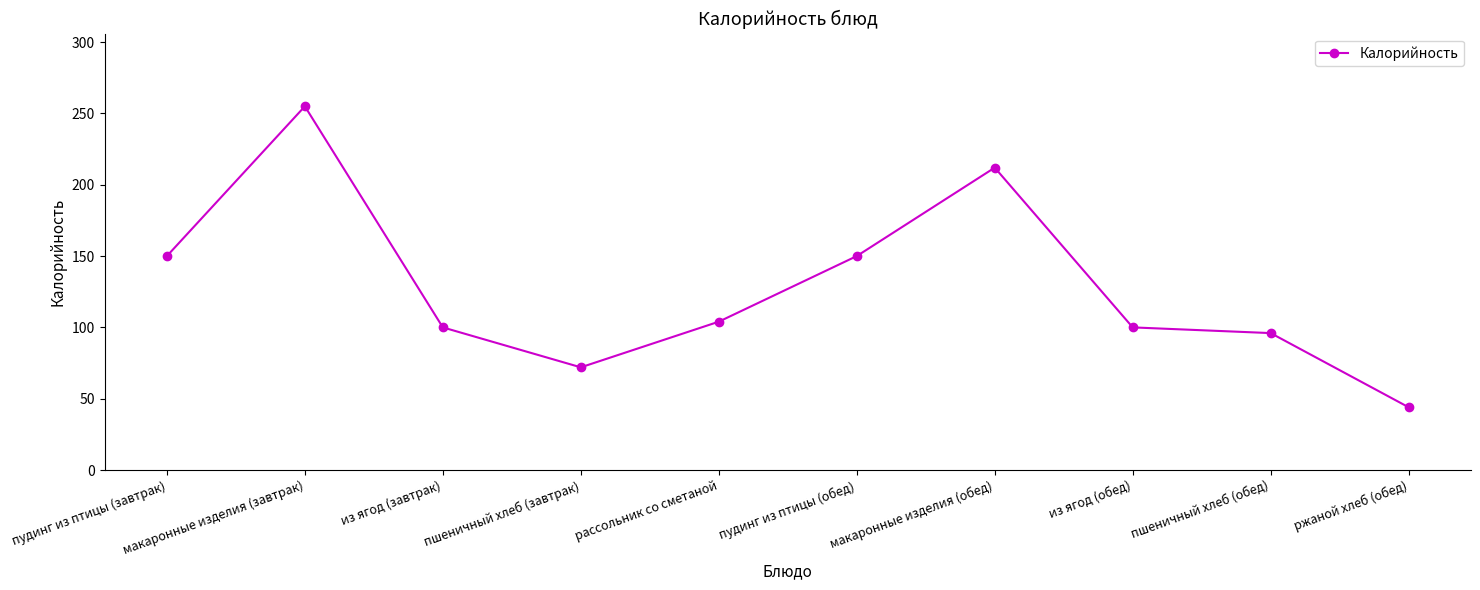

Between из ягод (обед) and макаронные изделия (завтрак), which is larger?

макаронные изделия (завтрак)